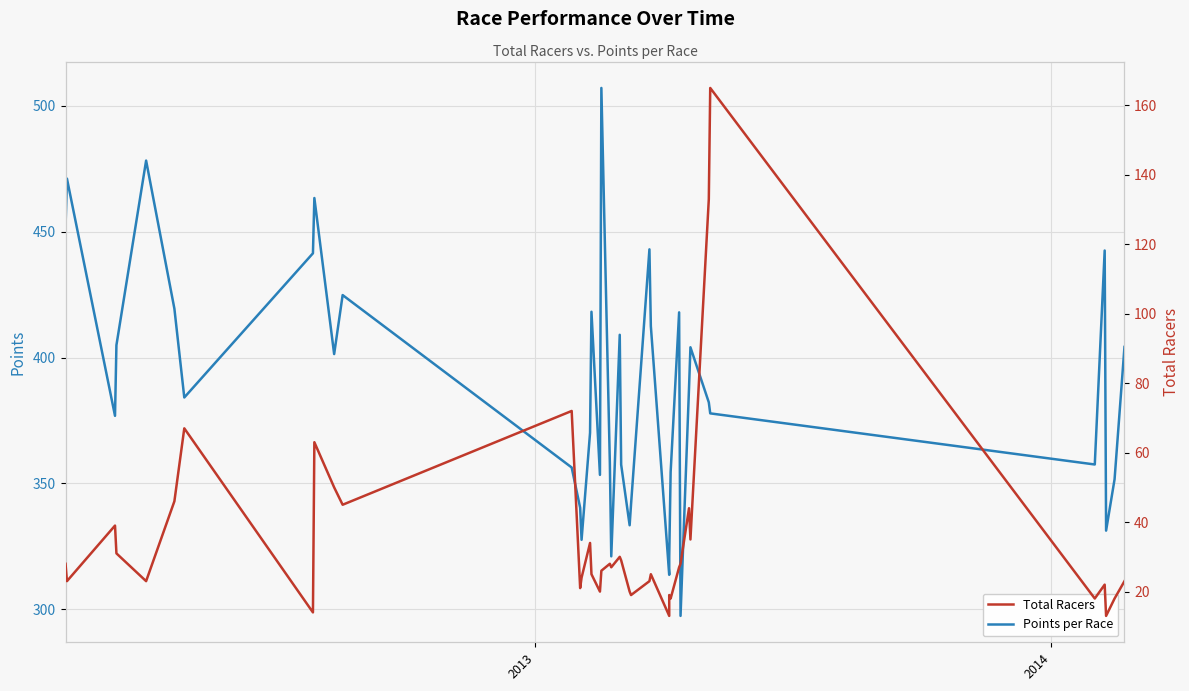

What is the greatest value displayed?

507.1